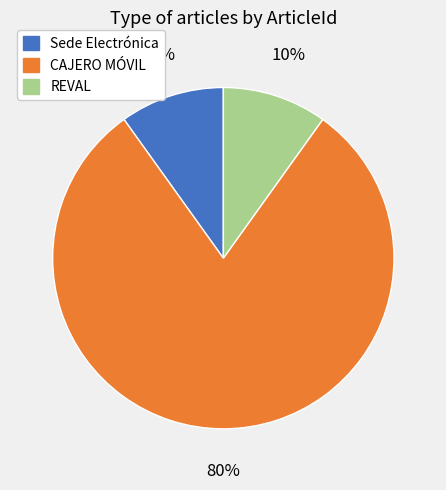

To the nearest percent, what is the average slice percentage?

33%